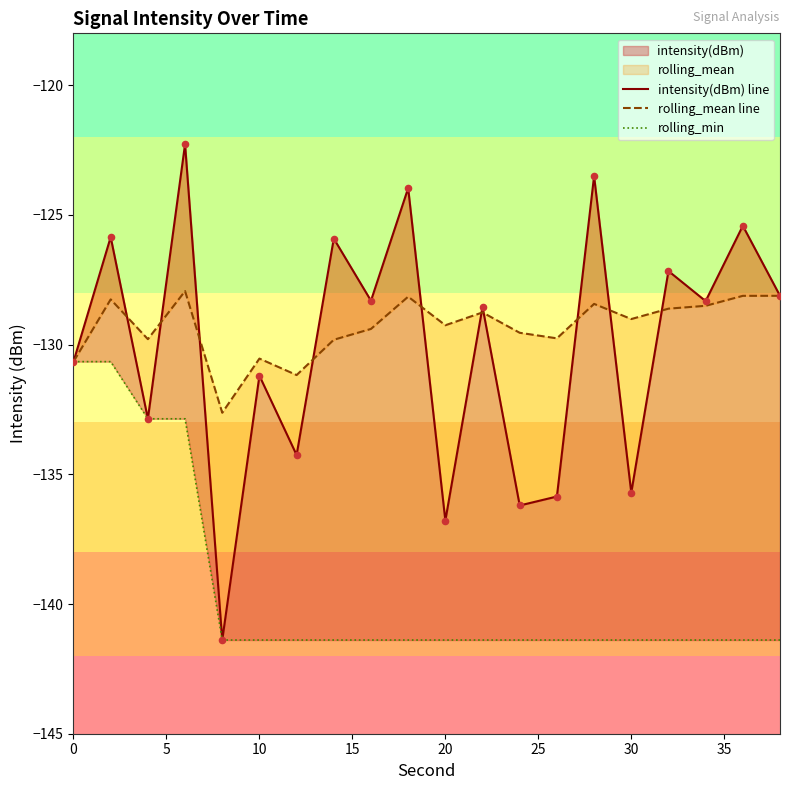

Is the value of rolling_mean line at 40 greater than the value of intensity(dBm) line at 18?

No